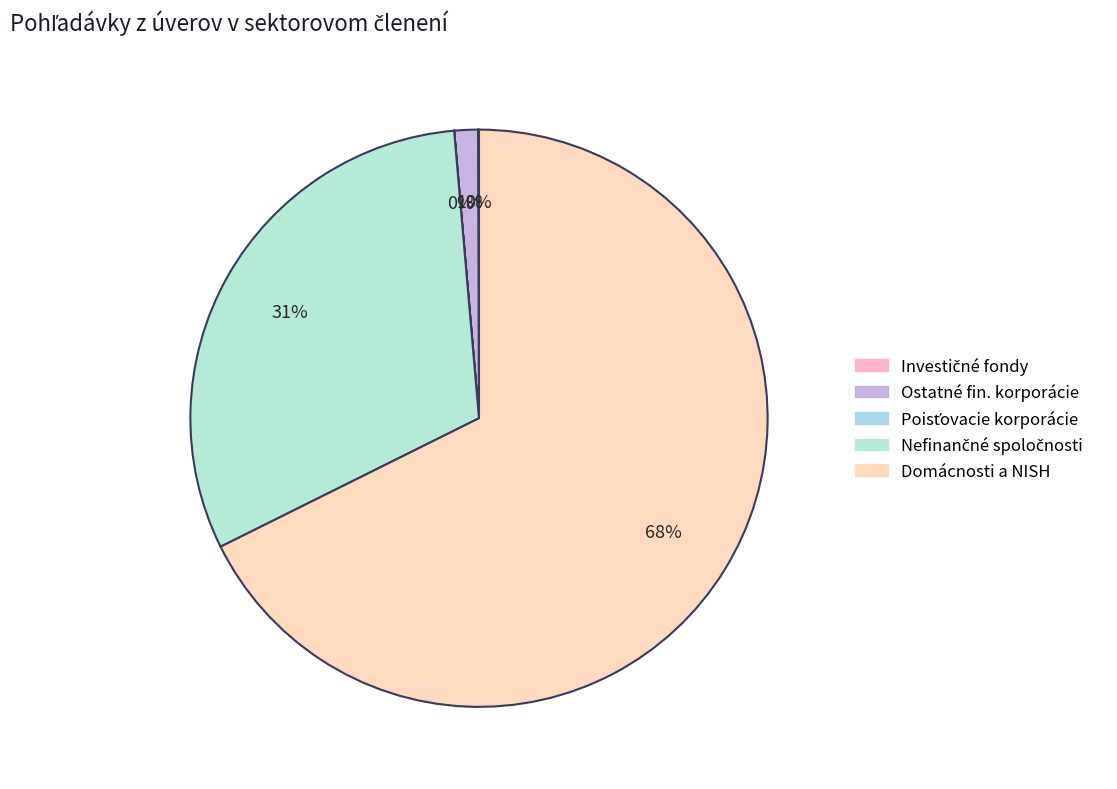

Which category has the biggest portion of the pie?

Domácnosti a Neziskové inštitúcie slúžiace domácnostiam